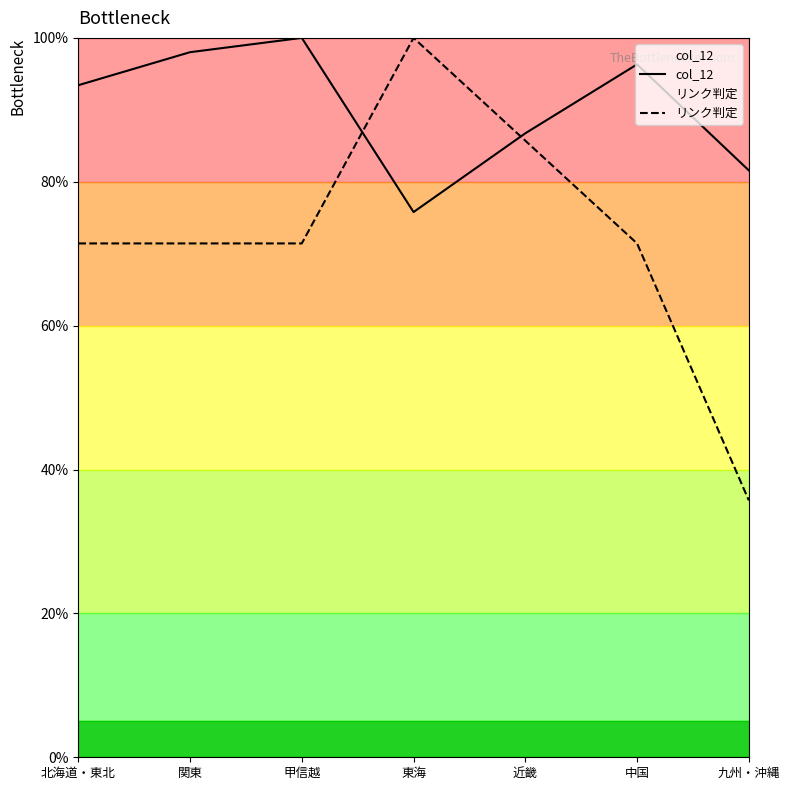

How many series are shown in this chart?

2